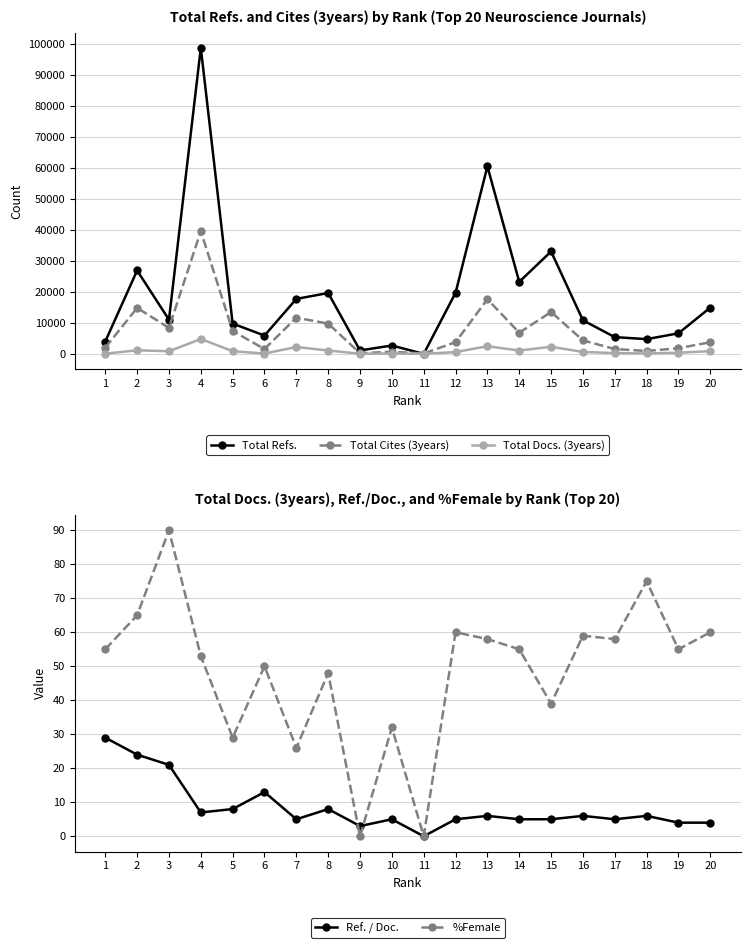

Which series has the largest total across all categories?

Total Refs.